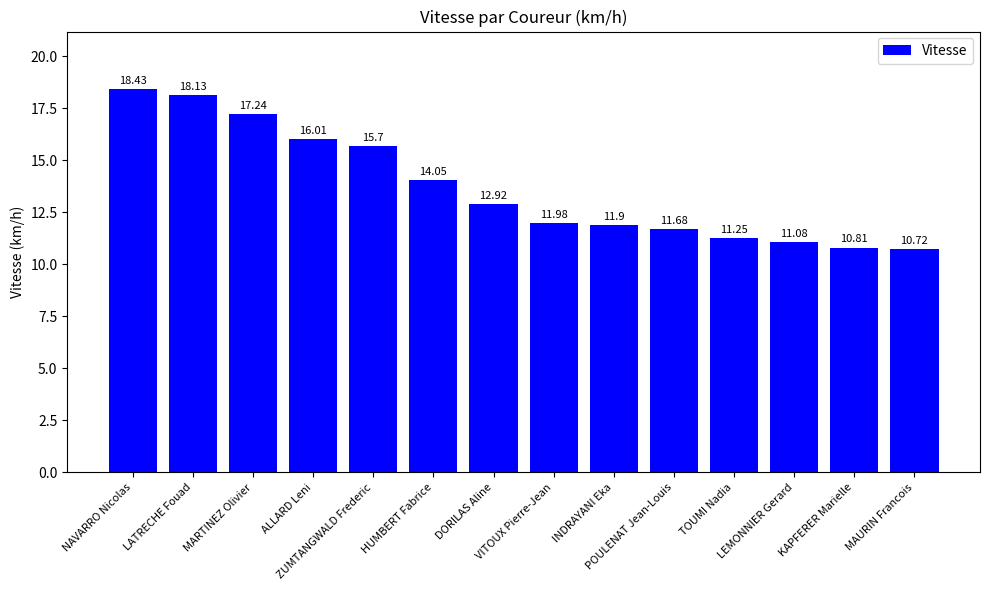

At which label is the value closest to 14?

HUMBERT Fabrice